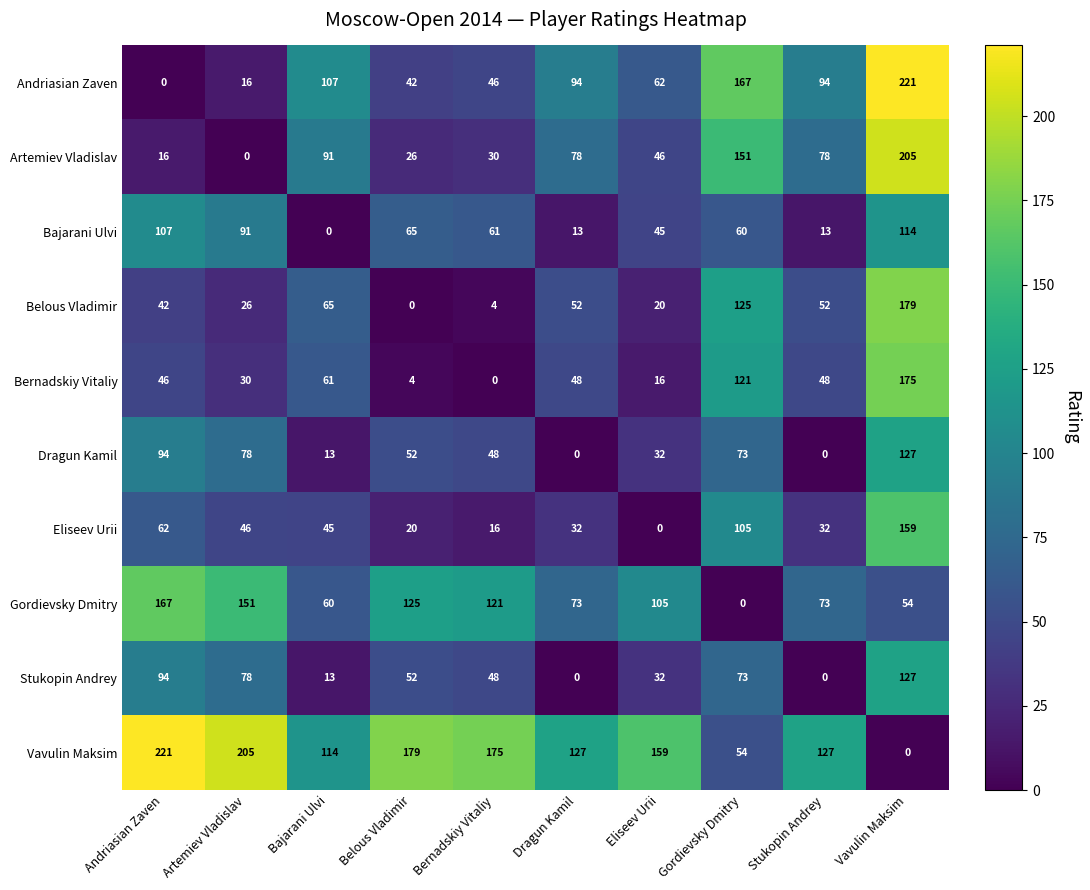

At how many categories does at least one series exceed 148?

7